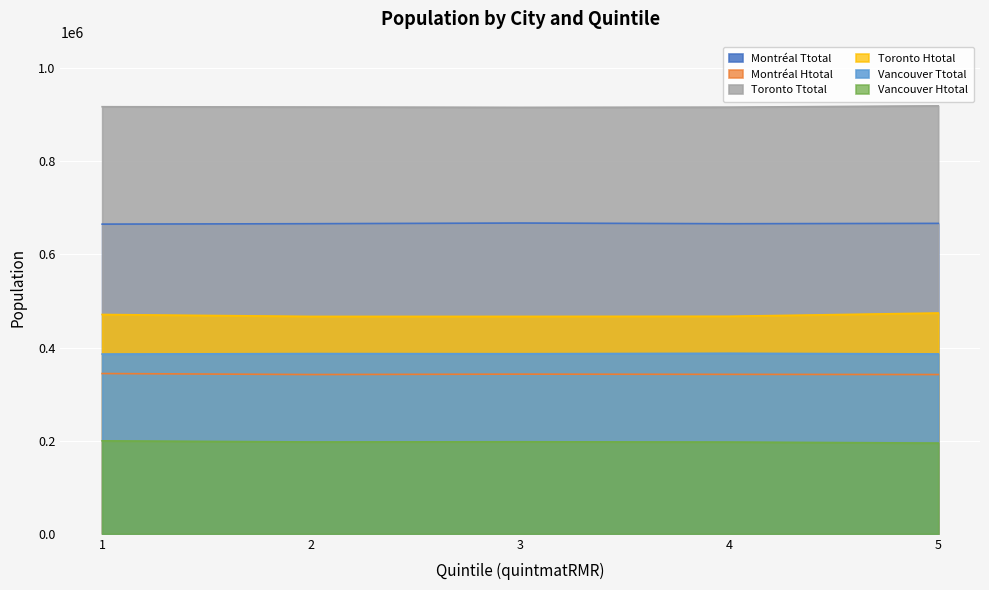

Reading right to left, transcribe all the data shown in this chart.

Montréal Ttotal: 5=666700	4=665930	3=667420	2=665990	1=665100
Montréal Htotal: 5=342055	4=342445	3=342920	2=342055	1=344210
Toronto Ttotal: 5=919085	4=916295	3=915880	2=916590	1=917235
Toronto Htotal: 5=474185	4=467205	3=466925	2=466880	1=471010
Vancouver Ttotal: 5=386315	4=387700	3=386750	2=387080	1=386035
Vancouver Htotal: 5=194875	4=197060	3=197670	2=197280	1=199655